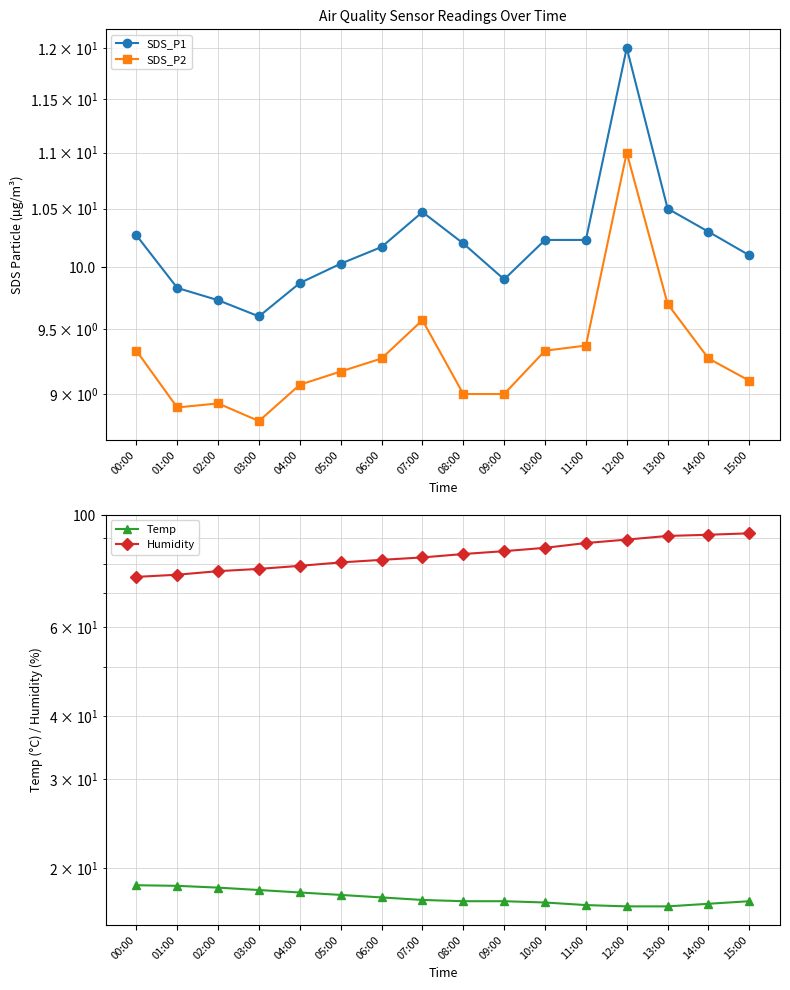

List the series in order of their peak value, highest first.

Humidity, Temp, SDS_P1, SDS_P2